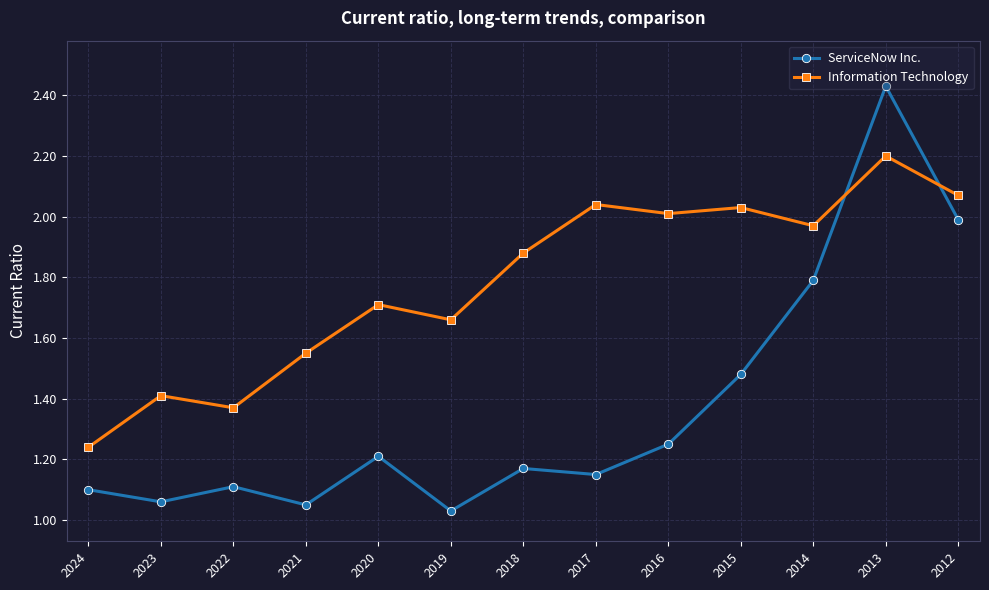

Which series ends up on top after the final intersection of ServiceNow Inc. and Information Technology?

Information Technology